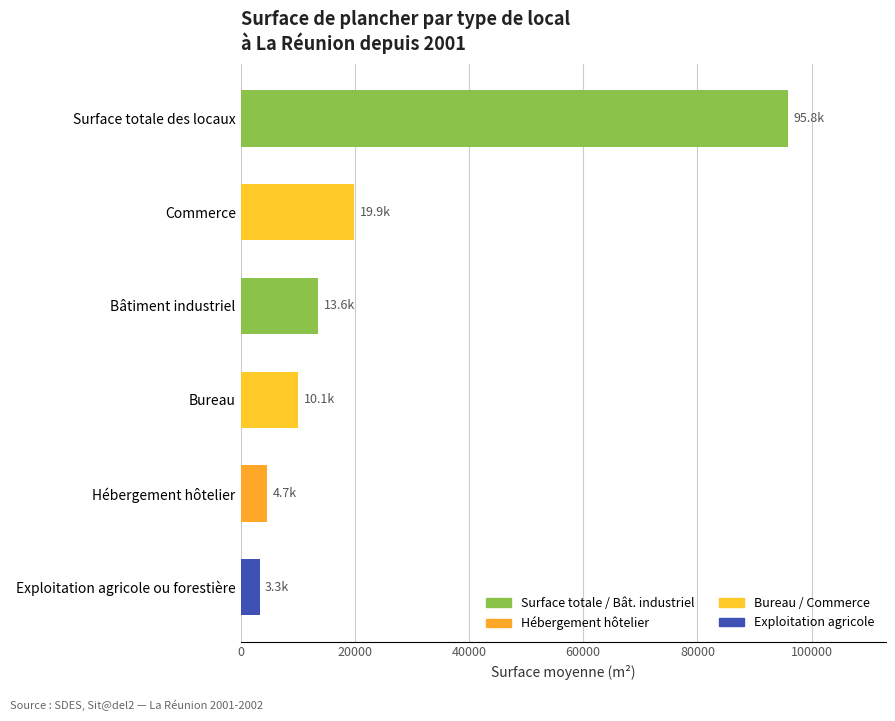

Between Exploitation agricole ou forestière and Commerce, which is larger?

Commerce